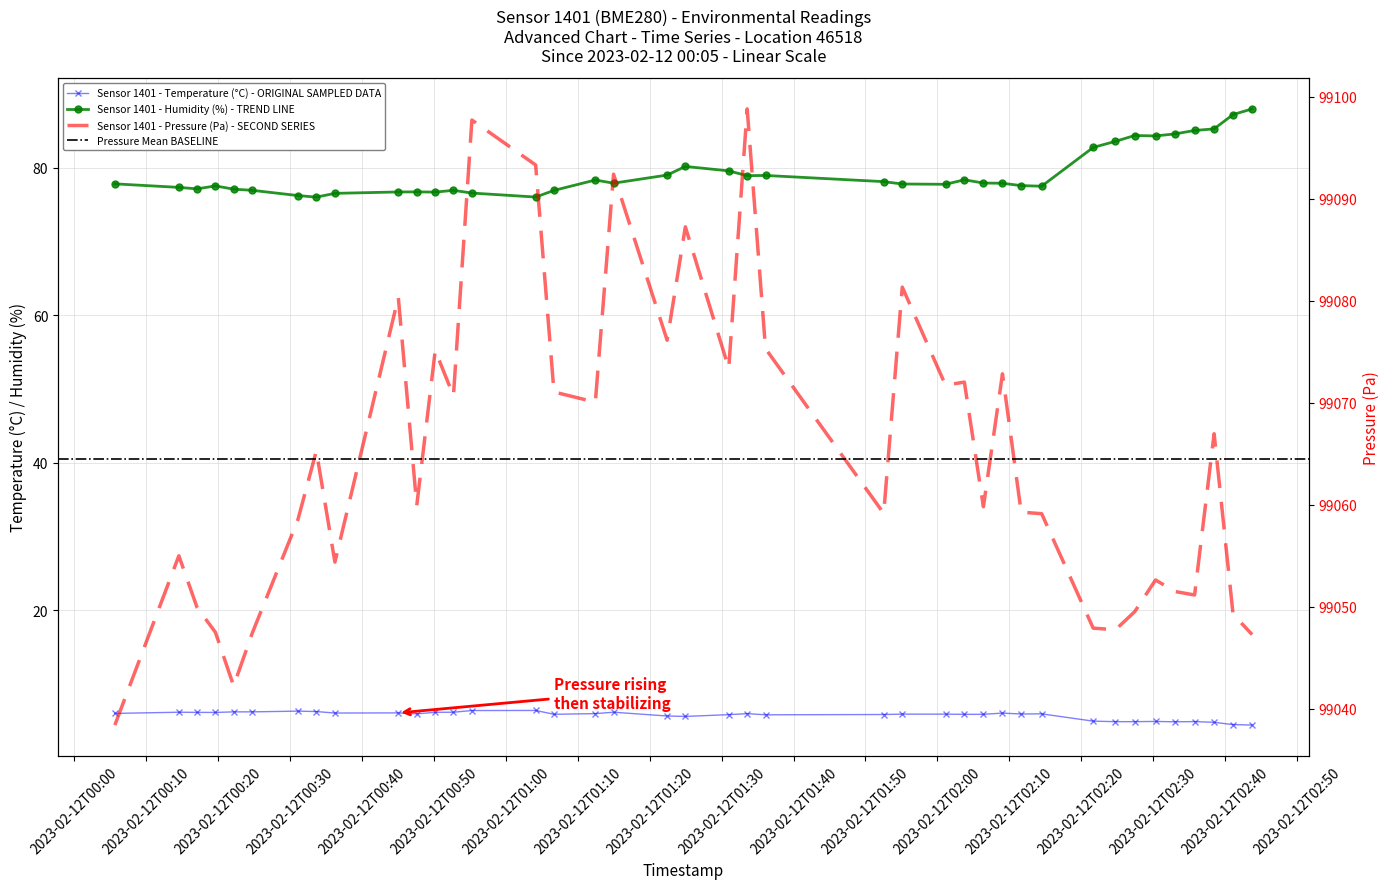

What is the average value of the temperature series?

5.7